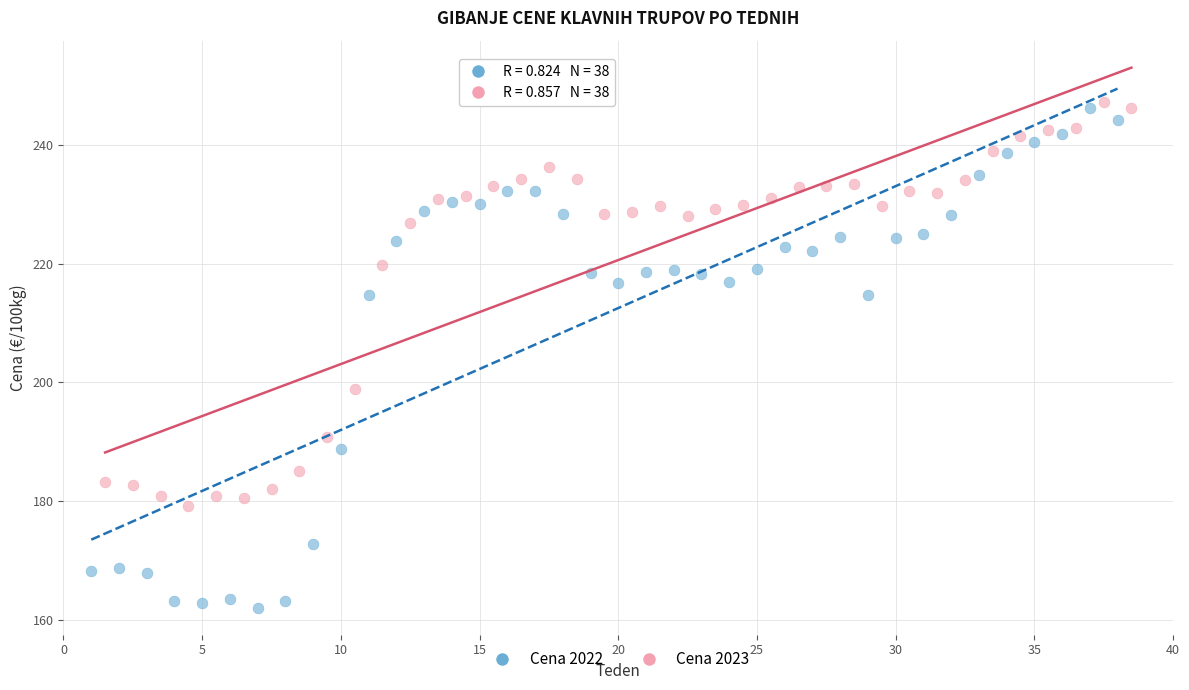

Which series reaches the maximum Y coordinate?

Cena 2023